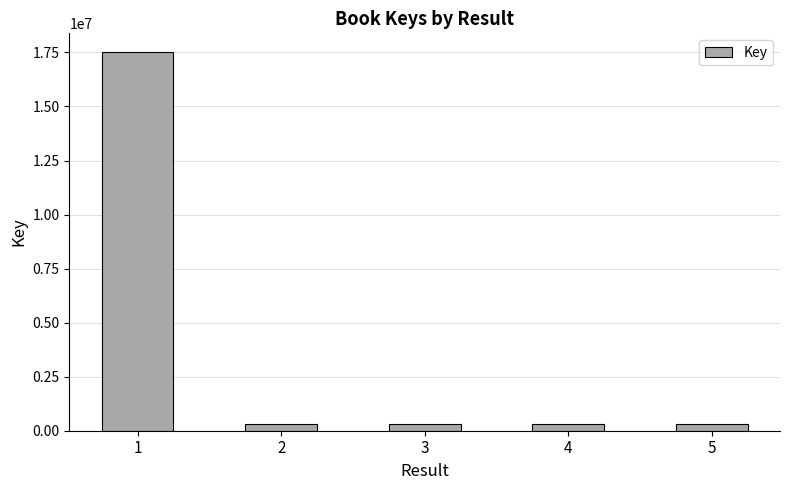

Read the value at 1, to the nearest 10.

17507350